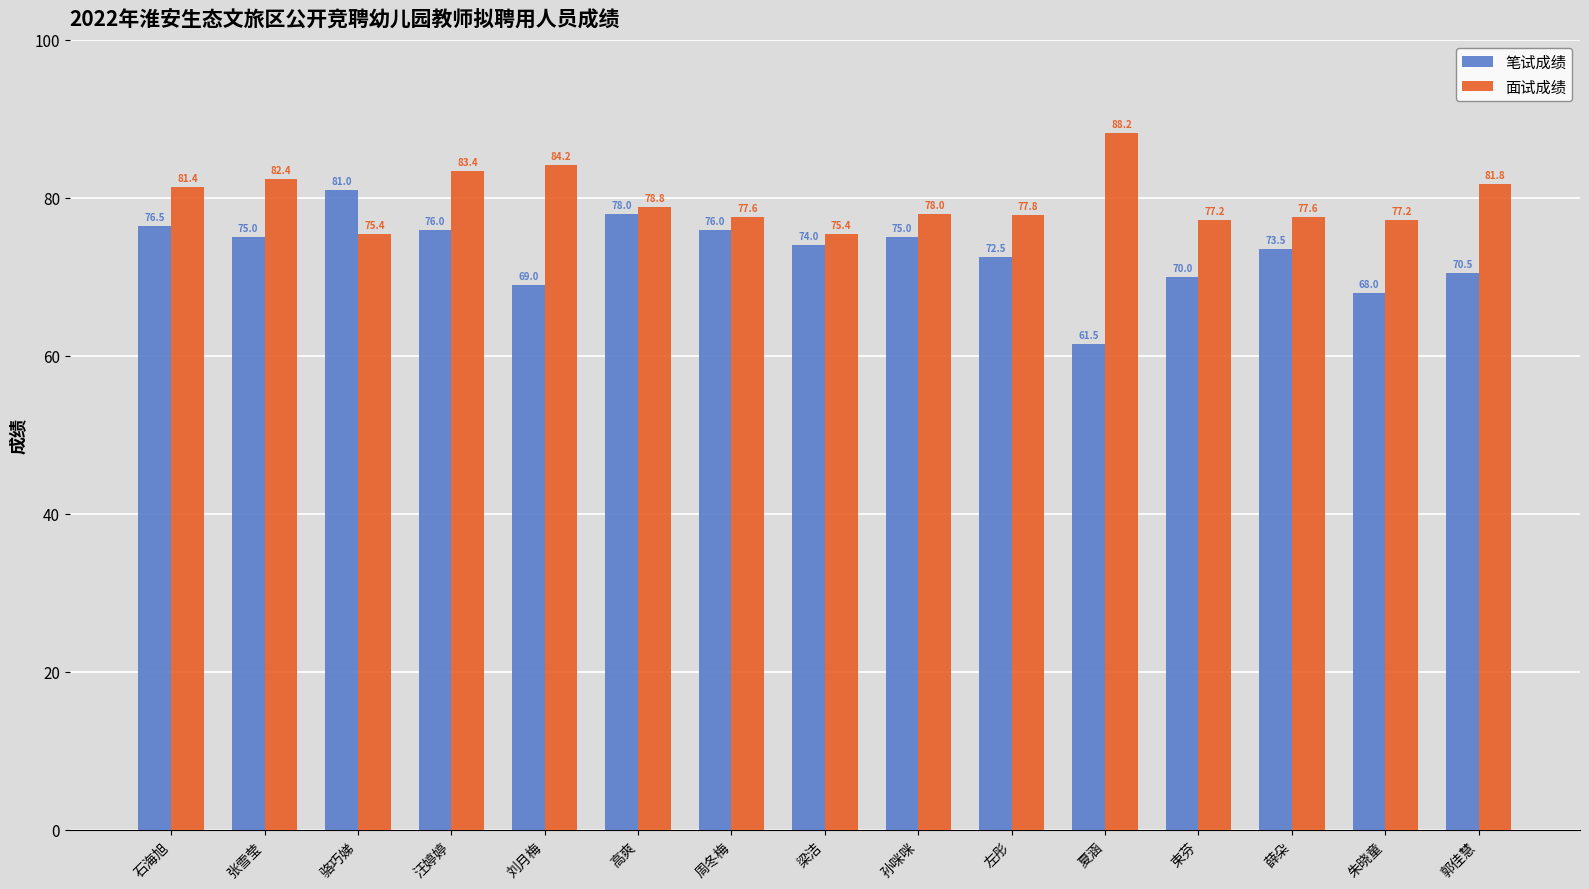

List the series in order of their overall mean, lowest first.

笔试成绩, 面试成绩